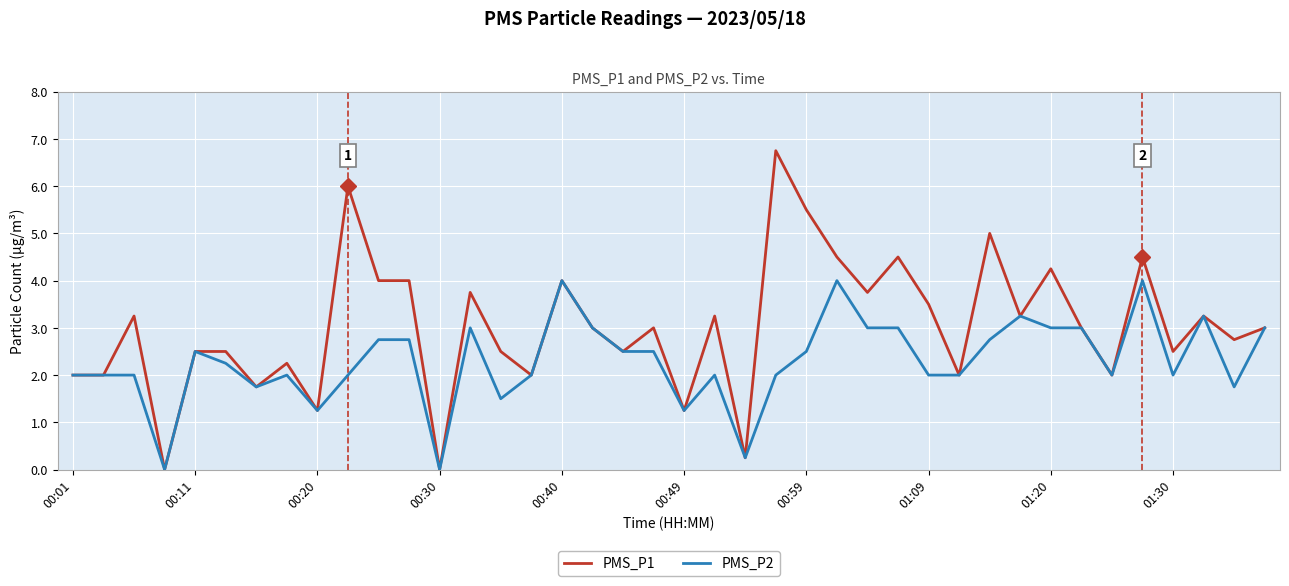

Which series has the largest range (max minus min)?

PMS_P1